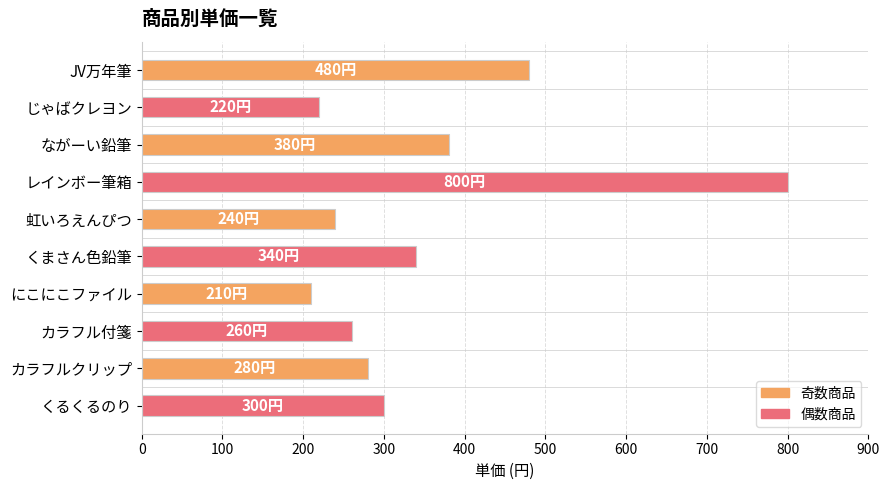

What is the ratio of the value at カラフルクリップ to the value at カラフル付箋?

1.1